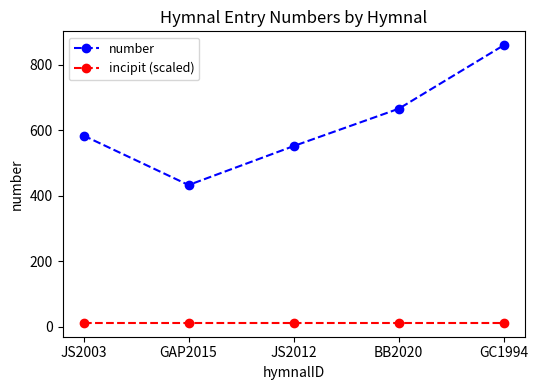

Read the number value at GC1994.

860.0